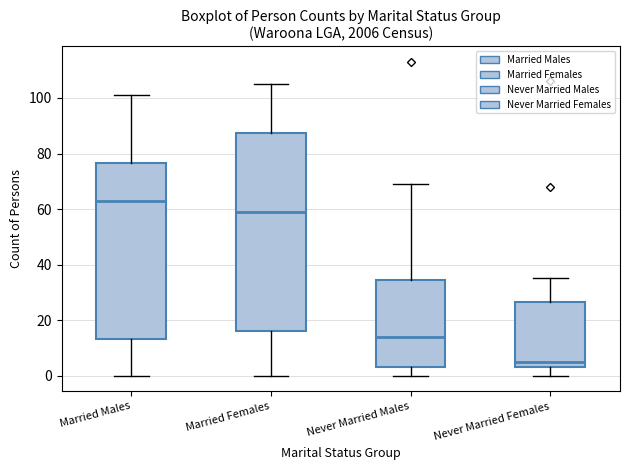

Reading left to right, read every box against the y-axis: the position of its median line, the range the box covers, and the ends of its whiskers. The values are not printed on the chart, so give them approximately, as read against the axis.

Married Males: median 64, box 14 to 76, whiskers 0 to 102
Married Females: median 60, box 16 to 88, whiskers 0 to 106
Never Married Males: median 14, box 4 to 34, whiskers 0 to 70
Never Married Females: median 6, box 4 to 26, whiskers 0 to 36